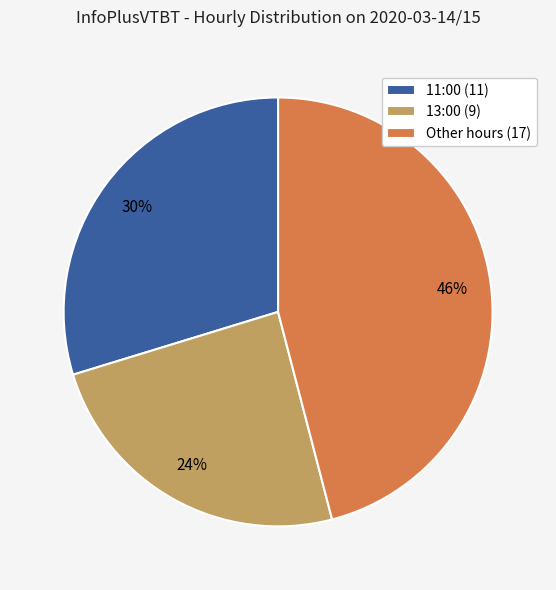

How many slices are in this pie chart?

3